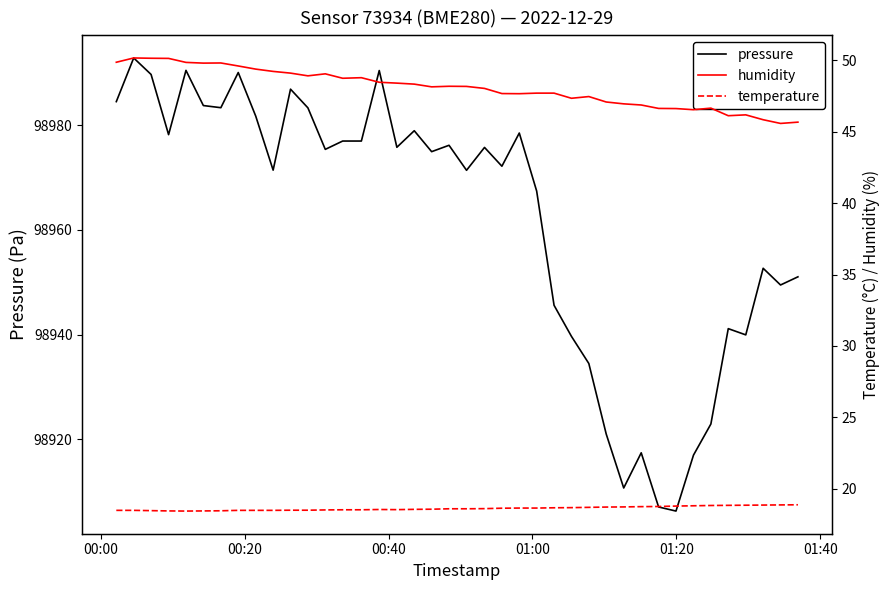

What is the value of the humidity point at the 5th from the left?

49.8